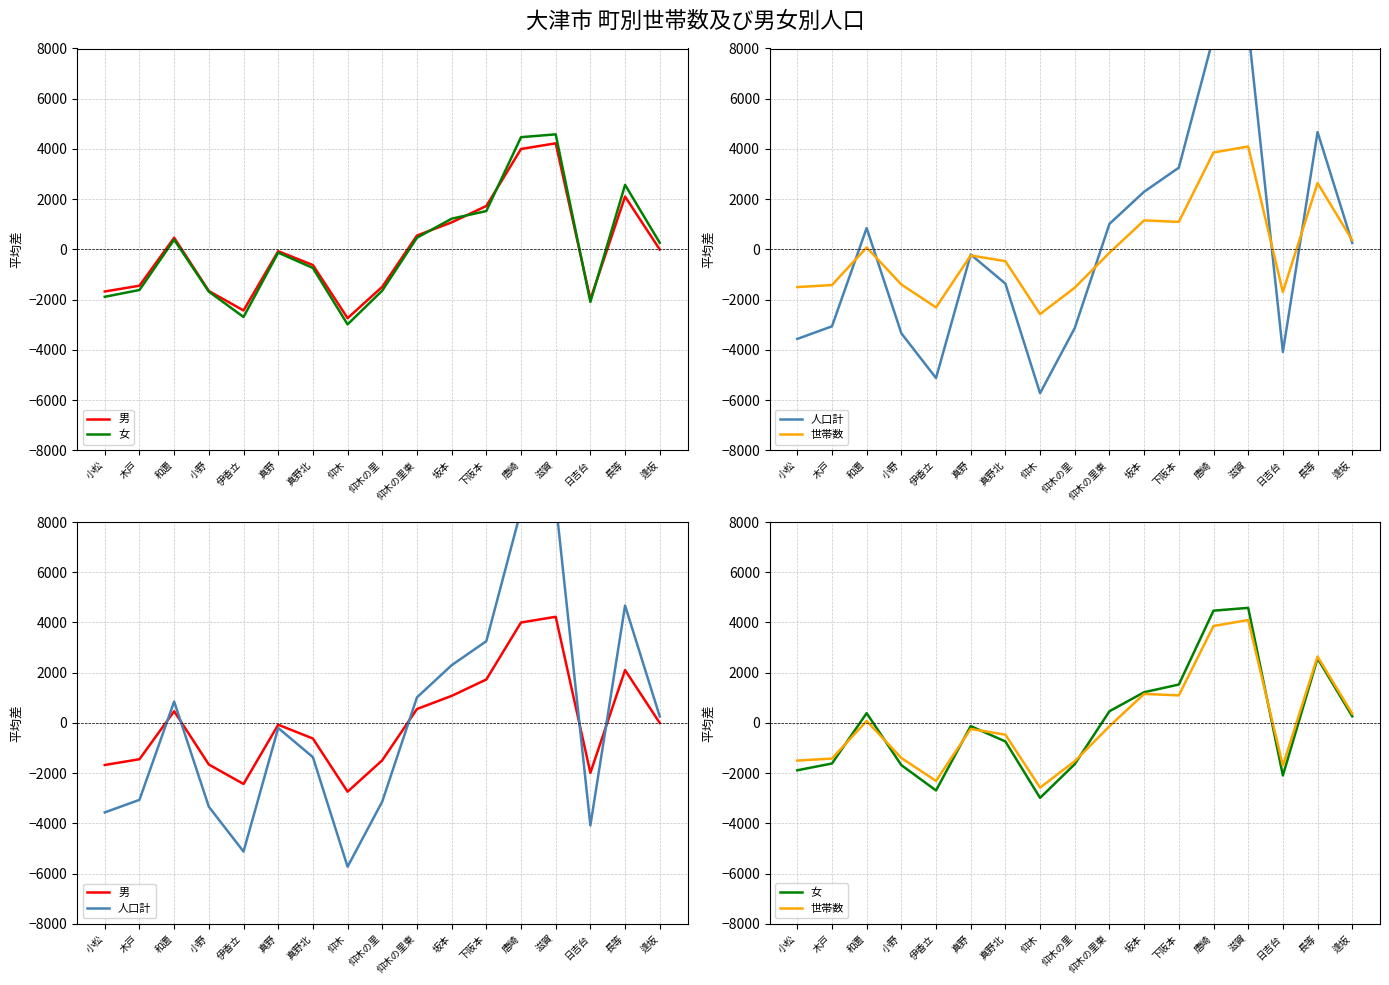

Count the number of data series in this chart.

4